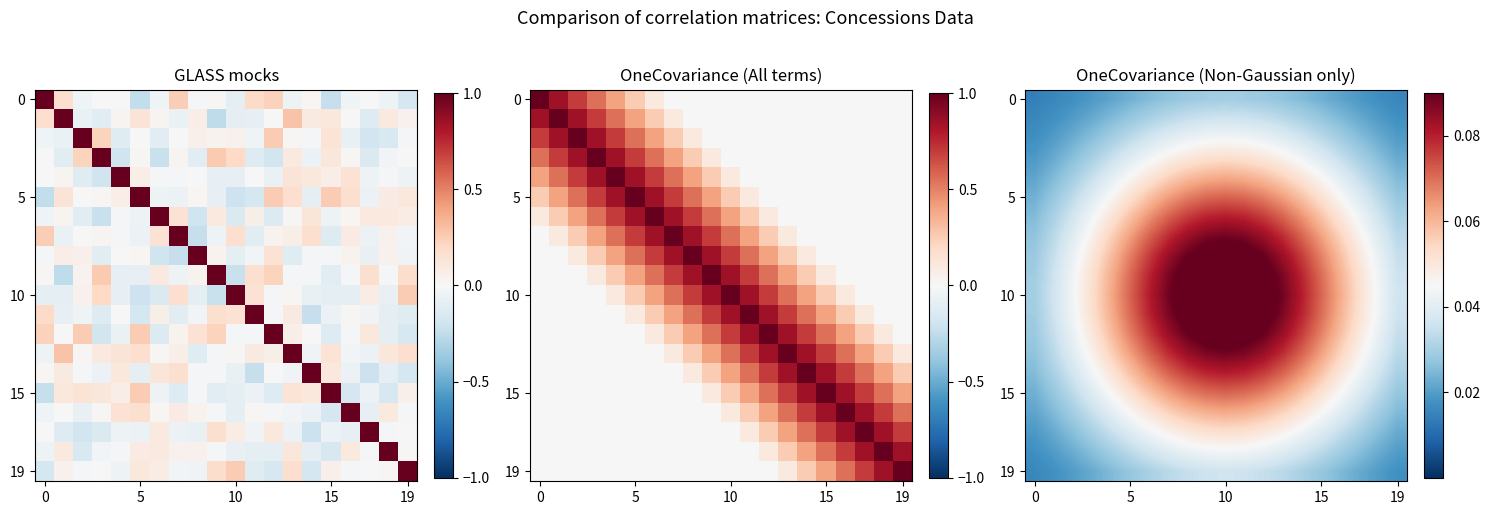

At how many categories does at least one series exceed 0?

20